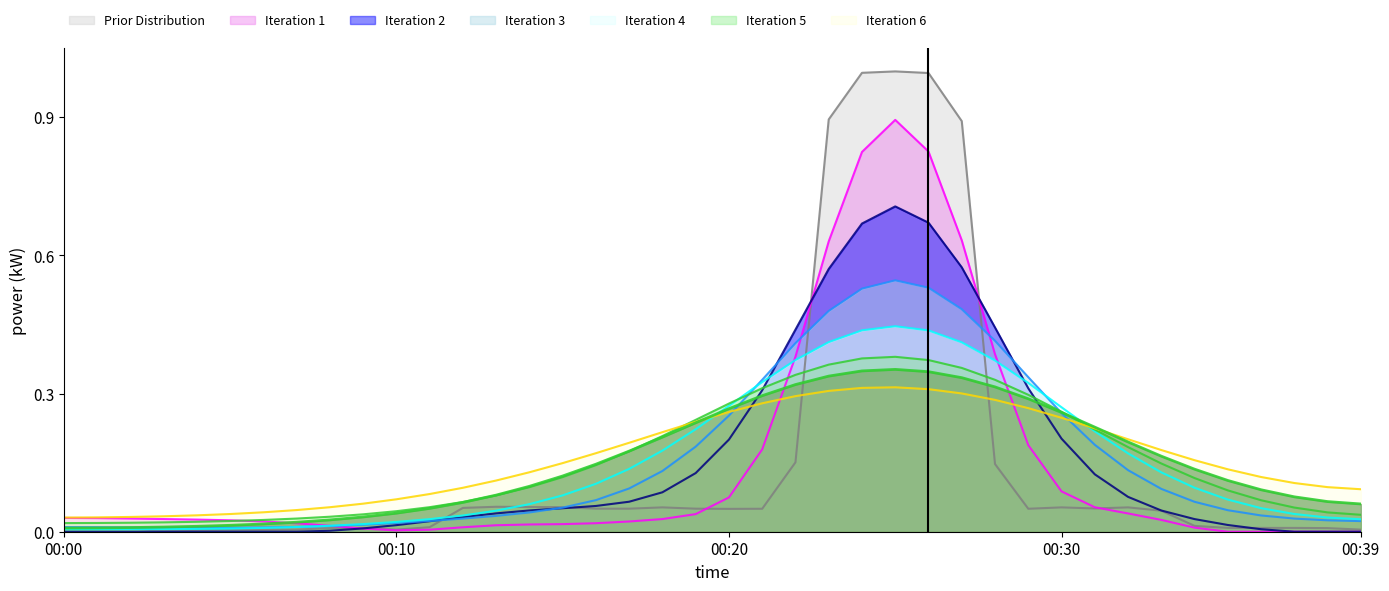

True or false: the data shows 0.0 at 00:03.

False